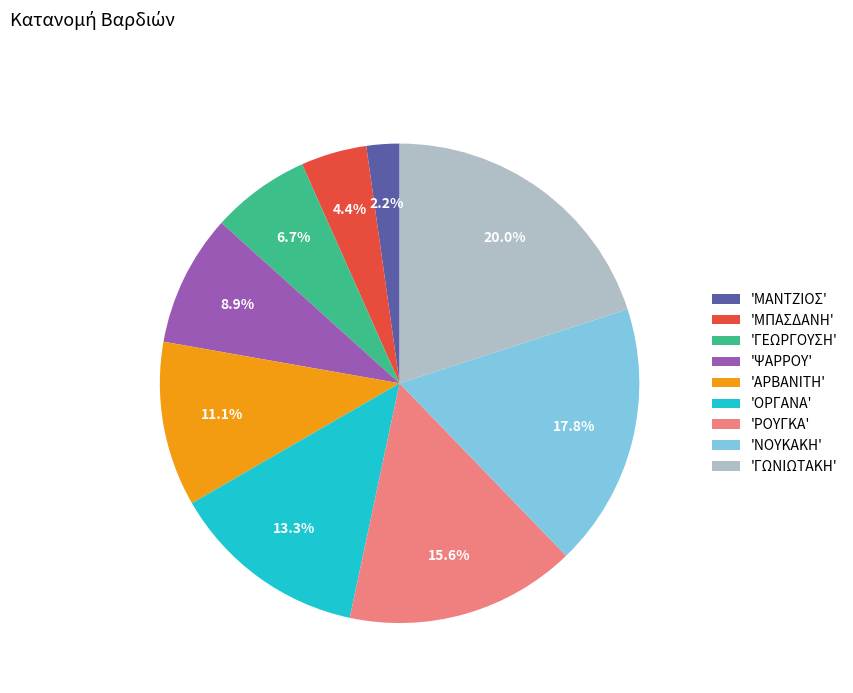

Does 'ΑΡΒΑΝΙΤΗ' represent more than half of the total?

No